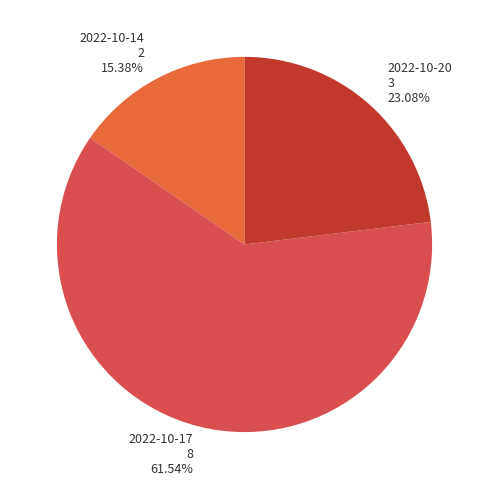

Does 2022-10-17 account for over 50% of the chart?

Yes